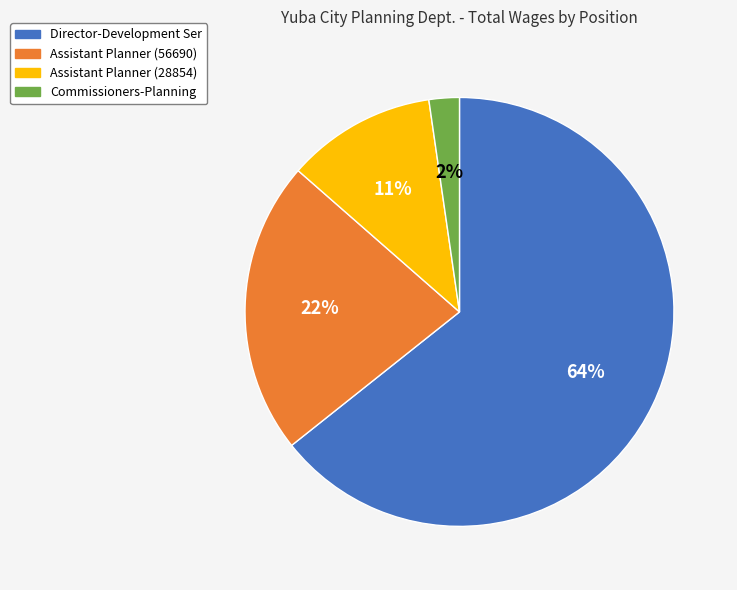

Does Assistant Planner (28854) represent more than half of the total?

No